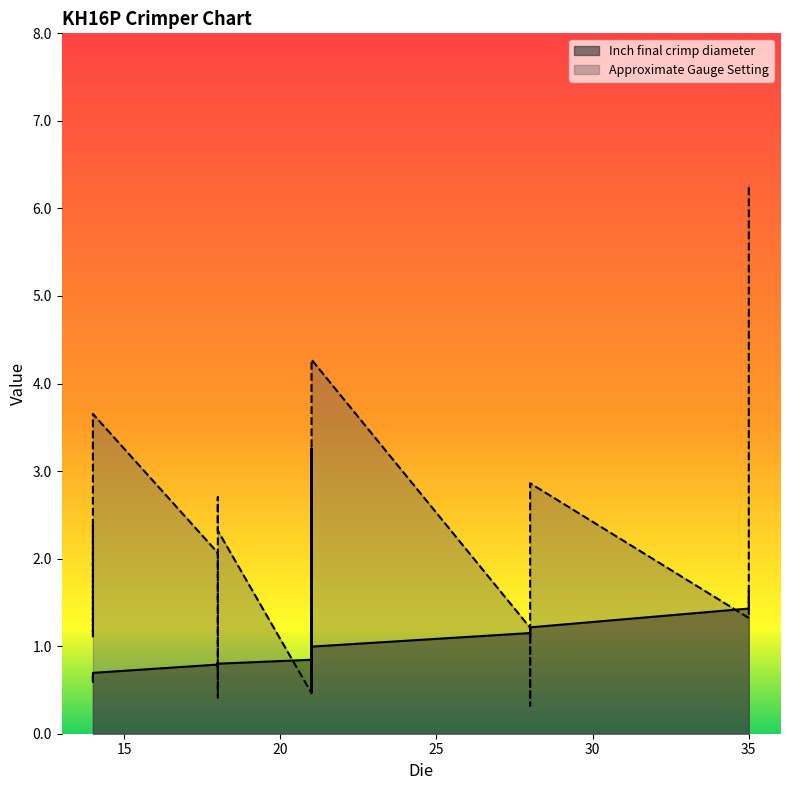

What are all the series names shown in the legend?

Inch final crimp diameter, Approximate Gauge Setting